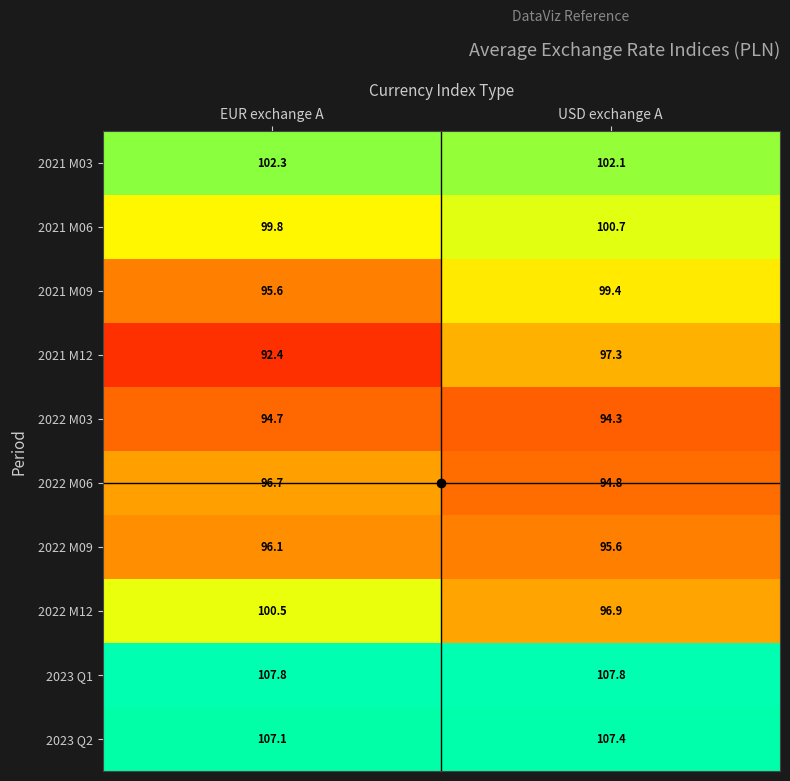

Rank the categories by 2022 M06 value from highest to lowest.

EUR exchange A, USD exchange A